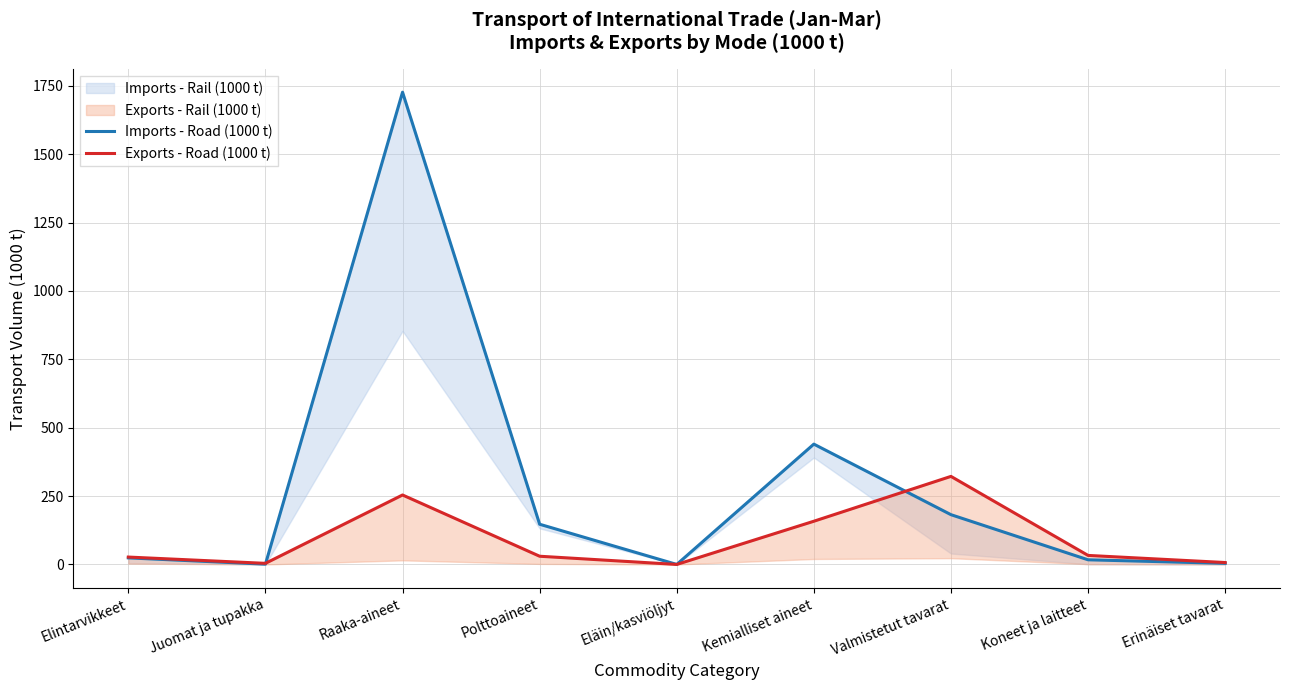

Does the chart display data point markers on the line(s)?

No